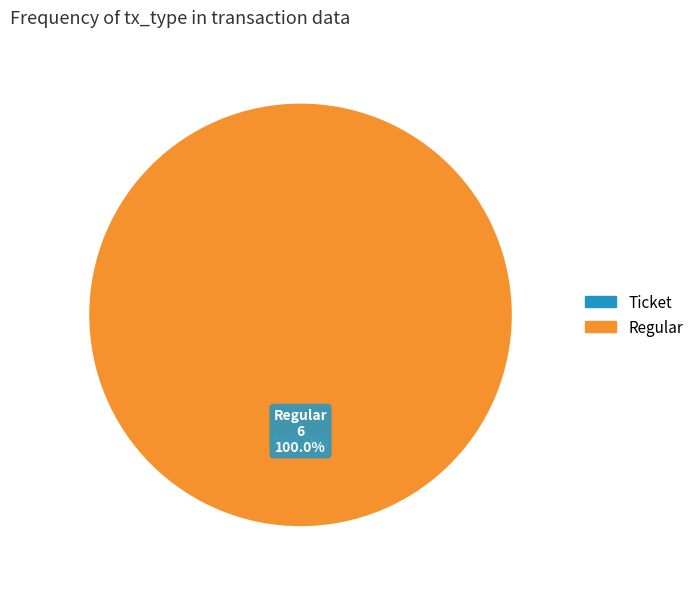

To the nearest percent, what is the average slice percentage?

50%